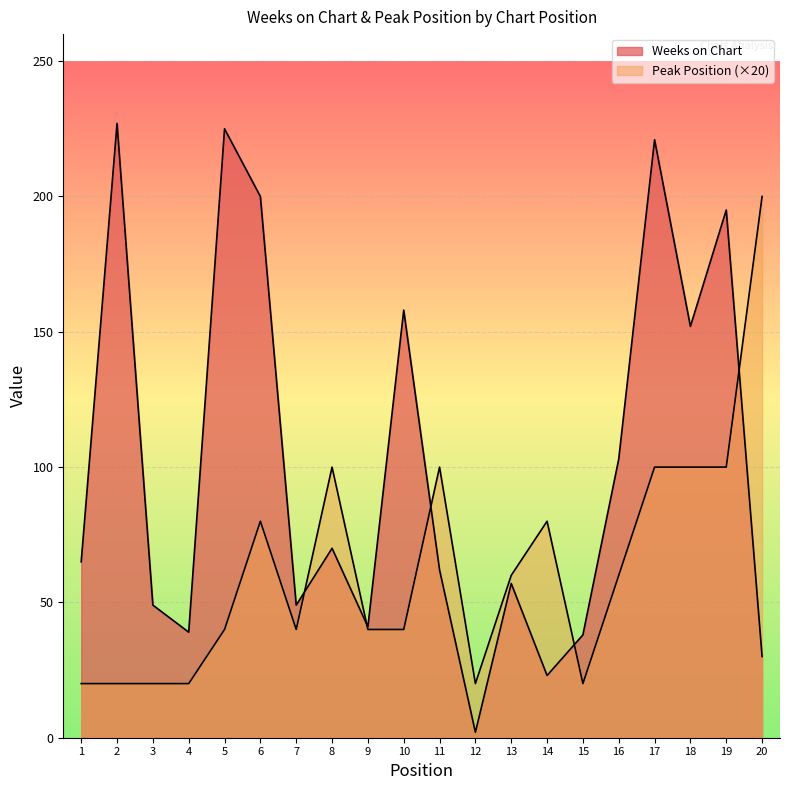

At which category is the sum across all series the highest?

17